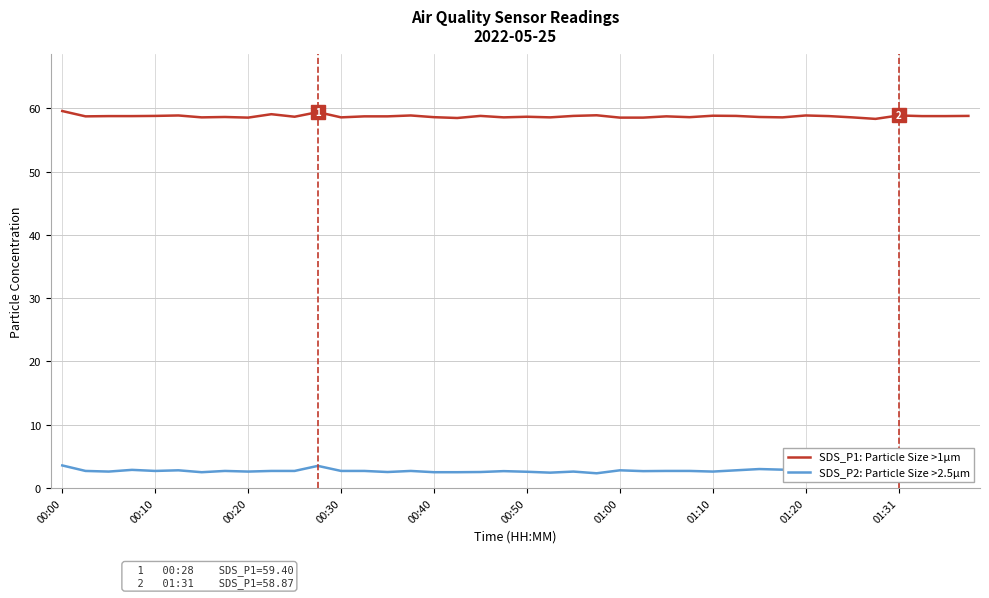

What is the minimum value for SDS_P1: Particle Size >1µm?

58.3